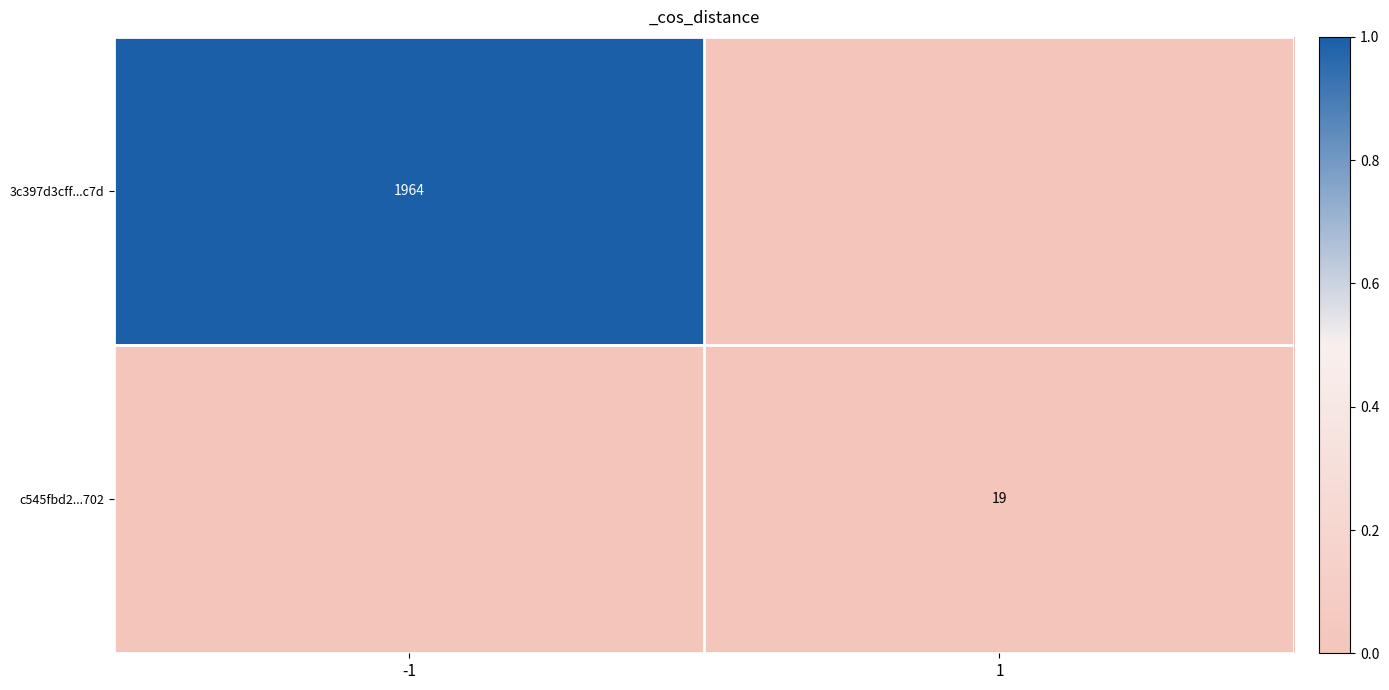

Which category has the highest value in the 3c397d3cff...c7d series?

-1